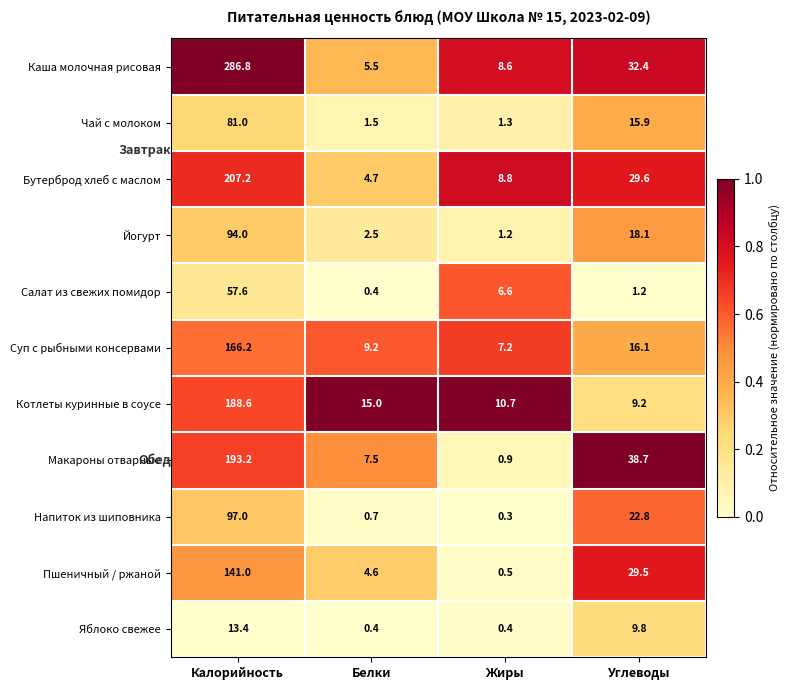

What is the total value across all series at Жиры?

46.5